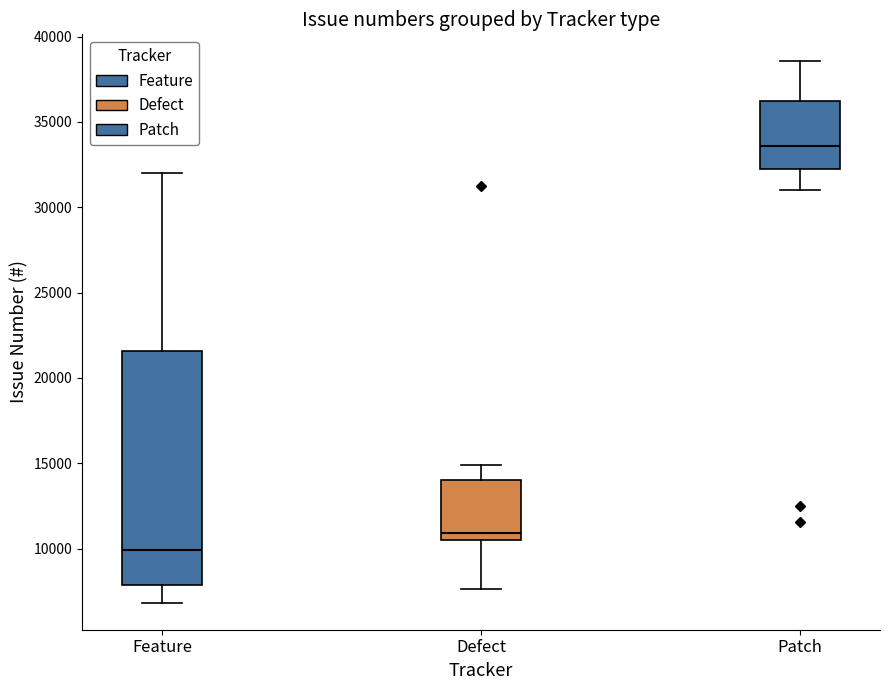

Which box has the highest median line?

Patch